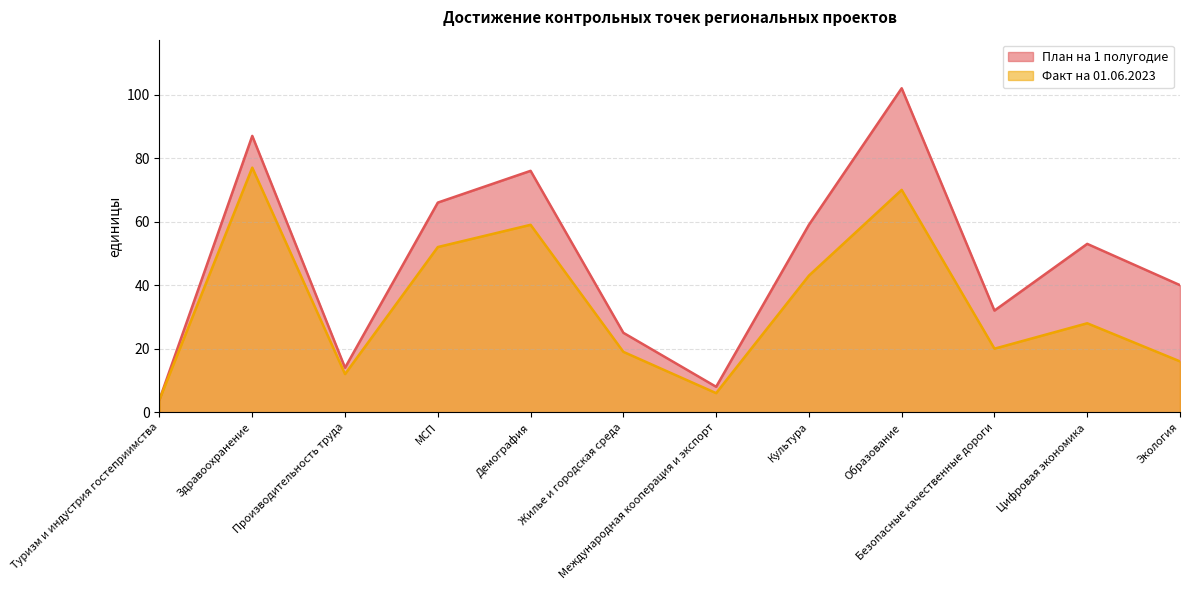

At which category does Факт на 01.06.2023 reach its first local peak?

Здравоохранение